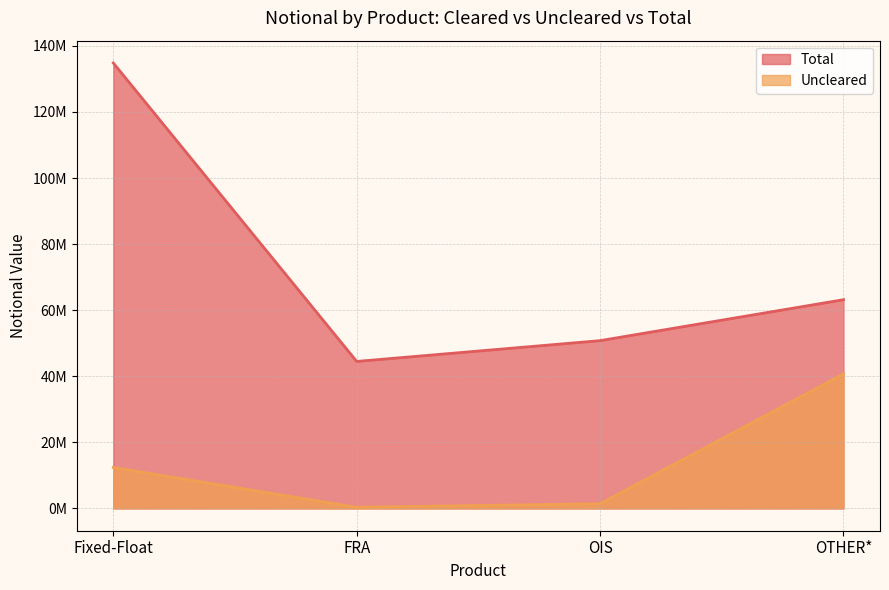

At which label does Uncleared reach its peak?

OTHER*